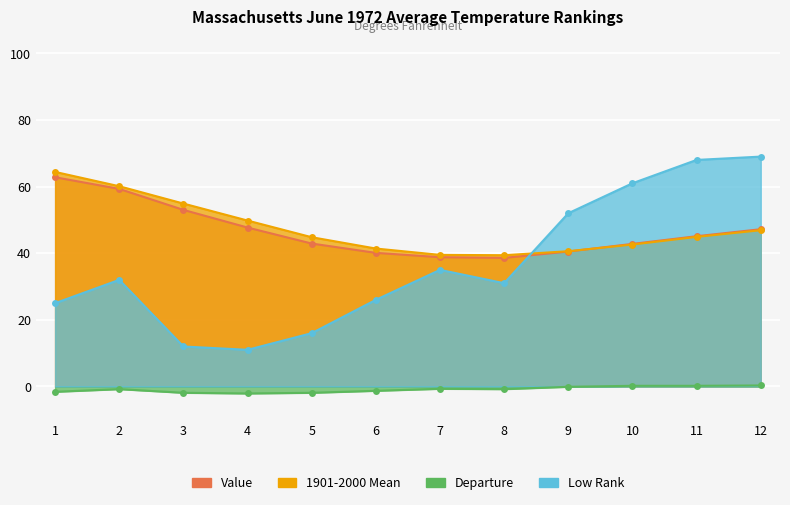

The Value series shows 38.8 at 7. True or false?

True